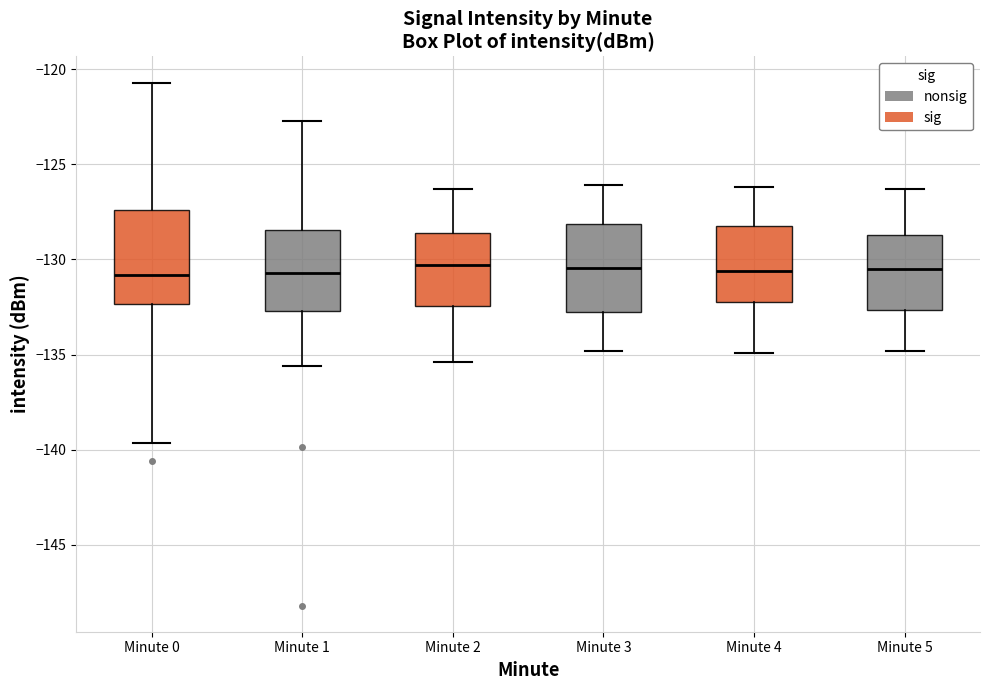

Reading left to right, read every box against the y-axis: the position of its median line, the range the box covers, and the ends of its whiskers. The values are not printed on the chart, so give them approximately, as read against the axis.

Minute 0: median -131.0, box -132.5 to -127.5, whiskers -139.5 to -120.5
Minute 1: median -130.5, box -132.5 to -128.5, whiskers -135.5 to -122.5
Minute 2: median -130.5, box -132.5 to -128.5, whiskers -135.5 to -126.5
Minute 3: median -130.5, box -133.0 to -128.0, whiskers -135.0 to -126.0
Minute 4: median -130.5, box -132.0 to -128.0, whiskers -135.0 to -126.0
Minute 5: median -130.5, box -132.5 to -128.5, whiskers -135.0 to -126.5